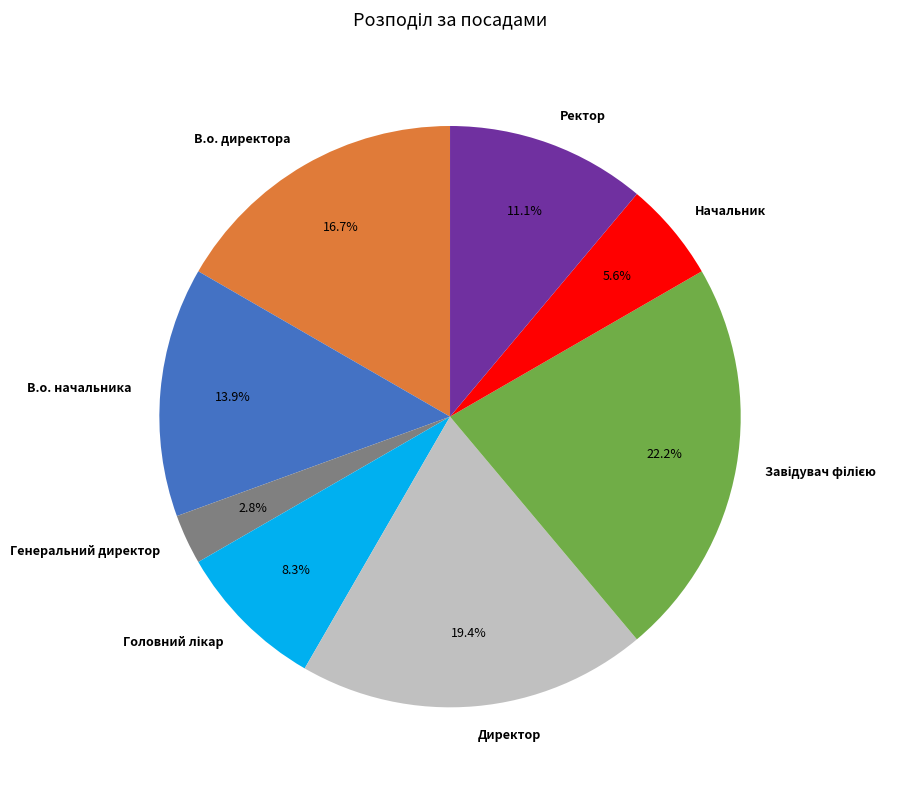

To the nearest percent, what is the average slice percentage?

12%